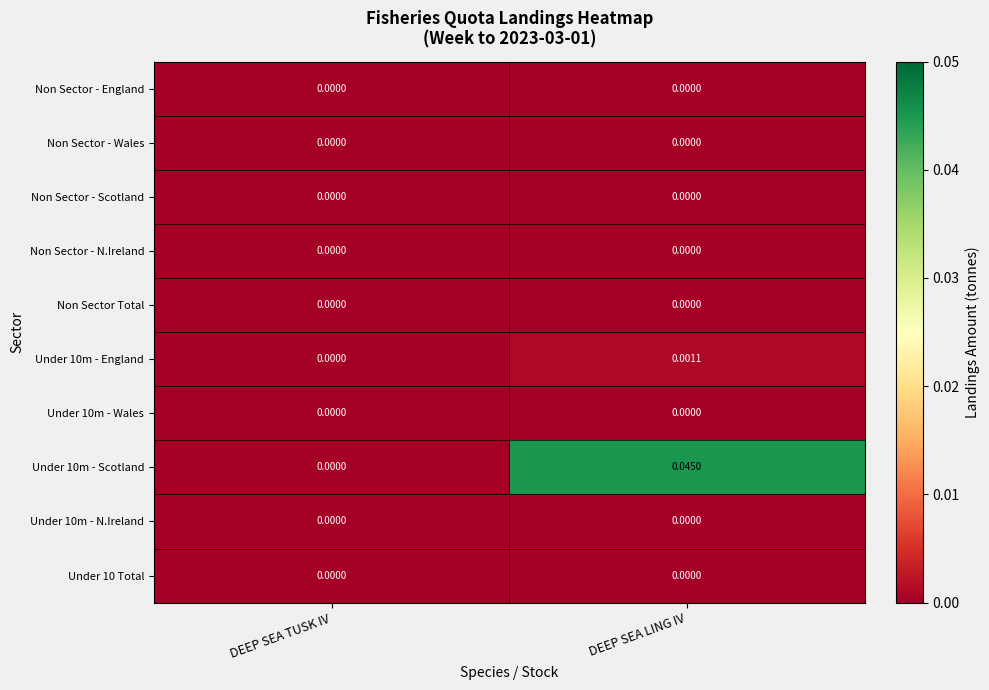

List the labels in order of Under 10m - Scotland value, largest first.

DEEP SEA LING IV, DEEP SEA TUSK IV